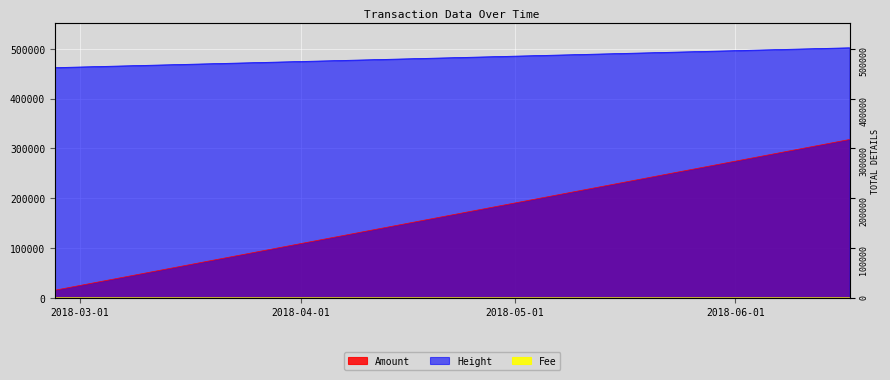

What is the greatest value displayed?

502175